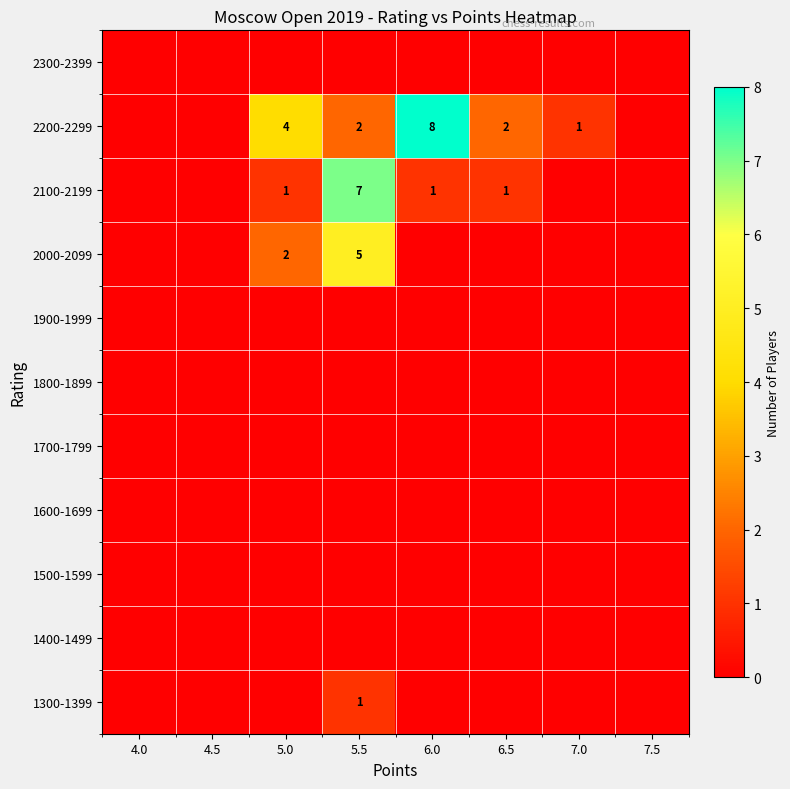

How many series are shown in this chart?

11